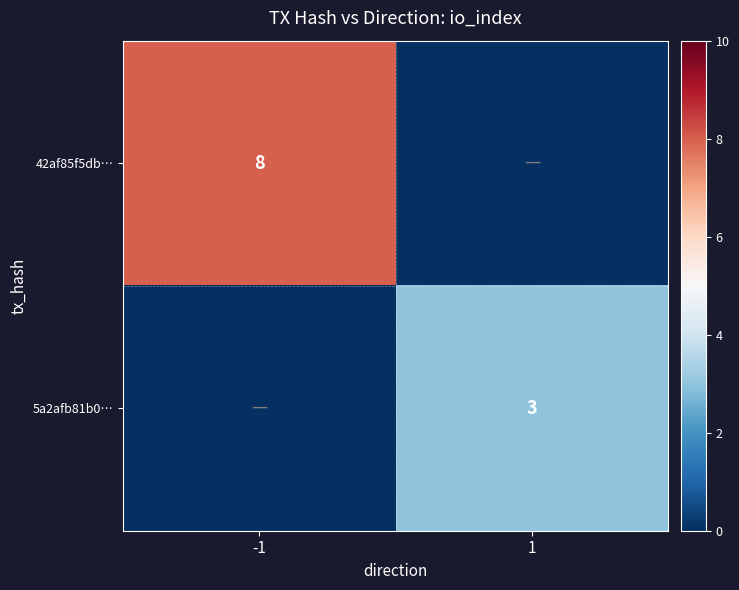

True or false: 5a2afb81b0… has a value of 3 at 1.

True